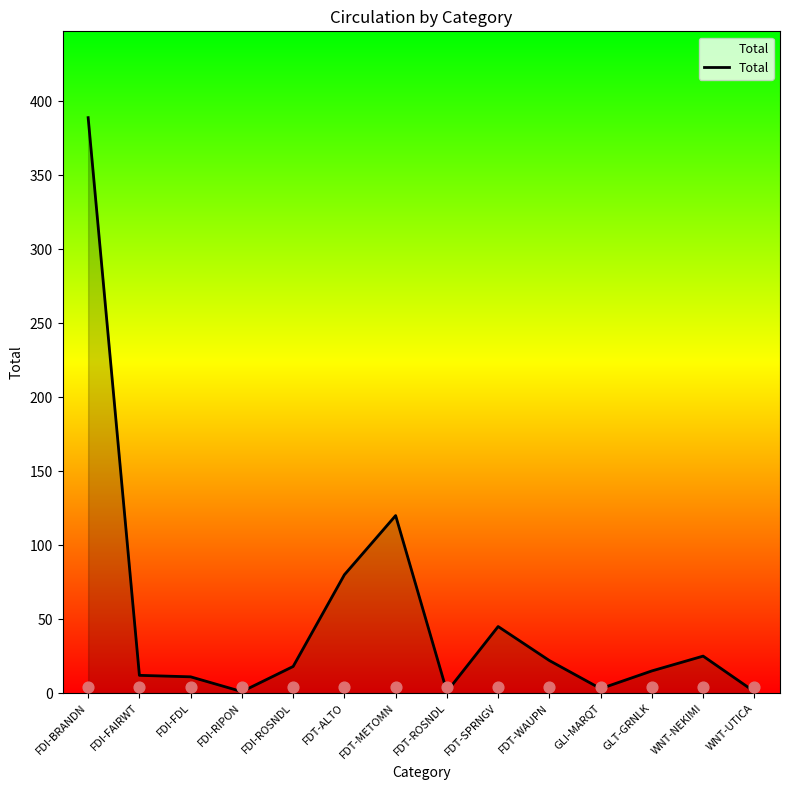

Approximately how many times larger is the value at FDI-RIPON compared to FDT-ROSNDL?

1.0